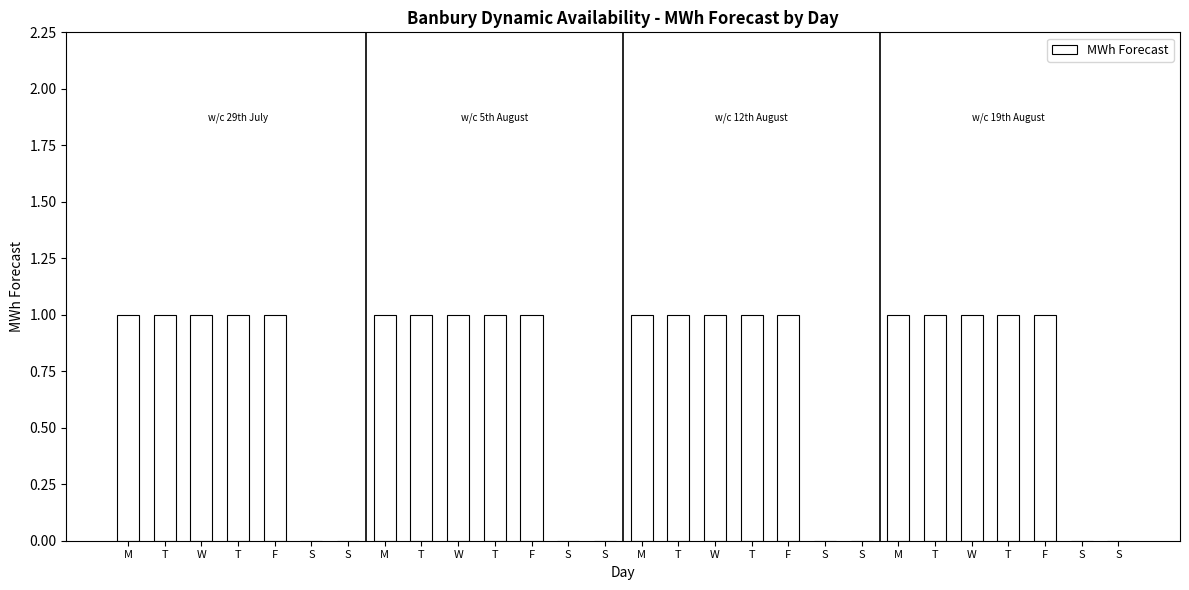

The value at S is 0. True or false?

True